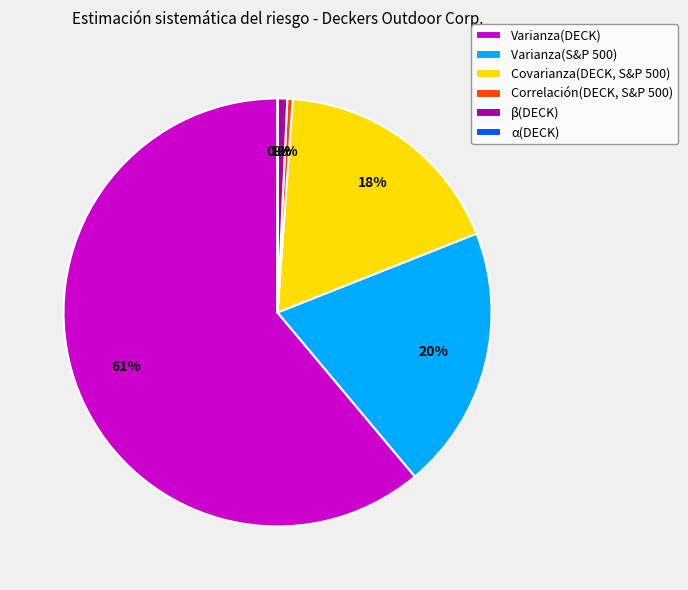

What percentage is the Covarianza(DECK, S&P 500) slice, to the nearest percent?

18%